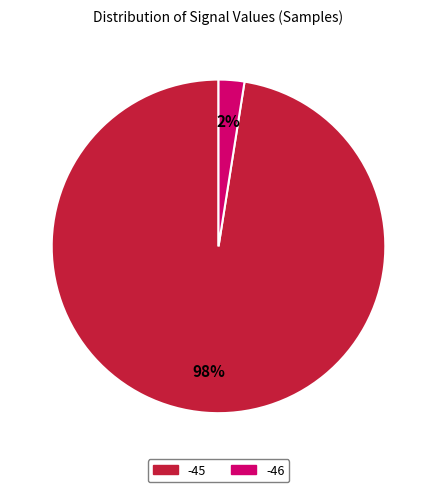

To the nearest percent, what is the average slice percentage?

50%